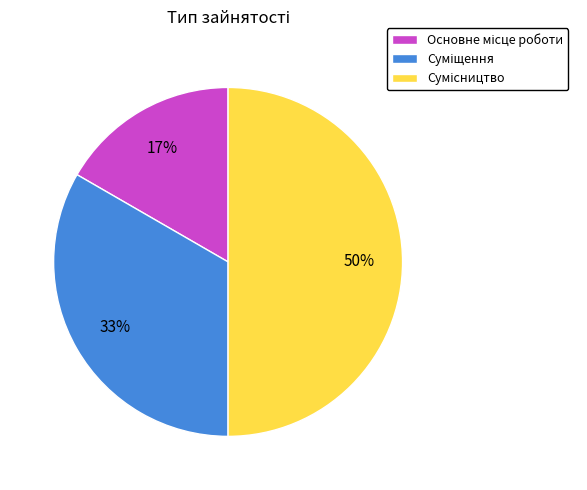

To the nearest percent, what is the difference between the largest and smallest slice percentages?

33%